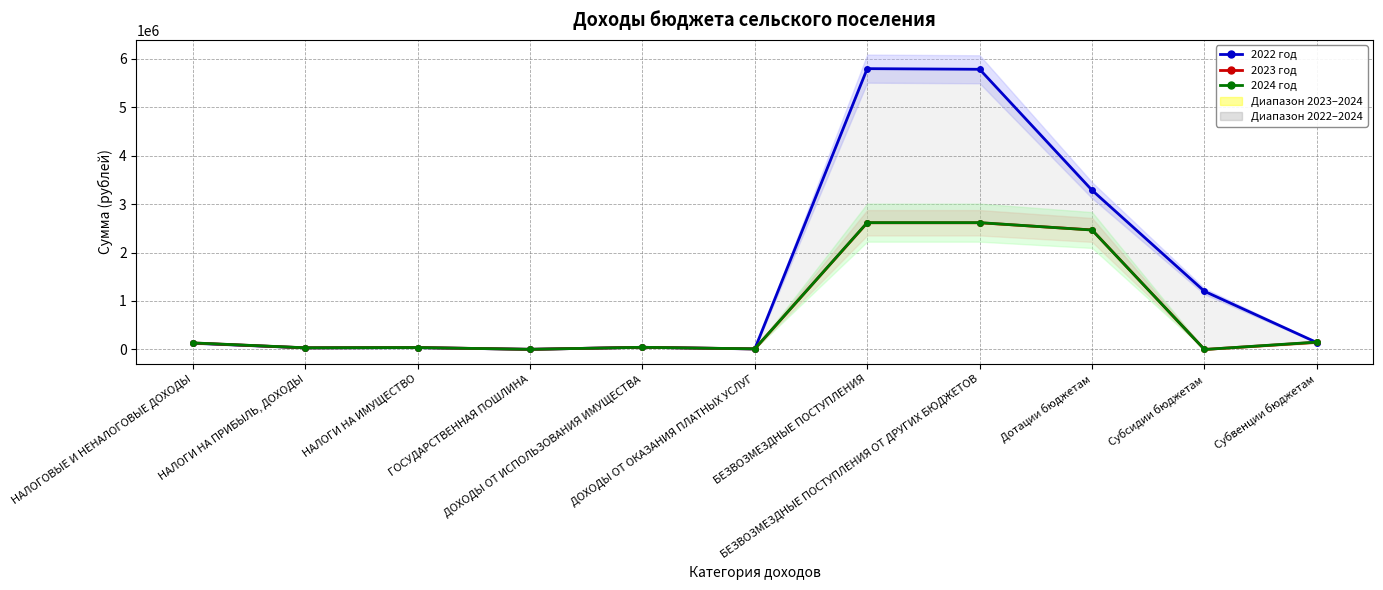

True or false: 2023 год has more than 2 points higher than both neighbors.

False